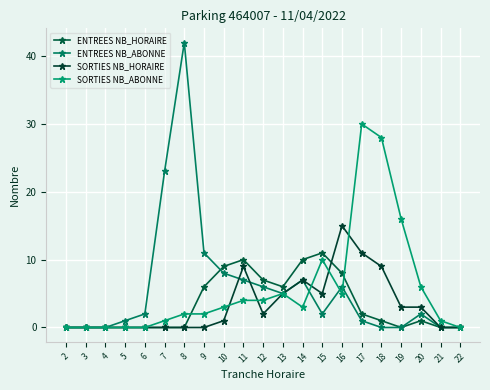

Reading right to left, what are all the values shown in this chart?

ENTREES NB_HORAIRE: 22=0	21=0	20=1	19=0	18=1	17=2	16=8	15=11	14=10	13=6	12=7	11=10	10=9	9=6	8=0	7=0	6=0	5=0	4=0	3=0	2=0
ENTREES NB_ABONNE: 22=0	21=0	20=2	19=0	18=0	17=1	16=6	15=2	14=7	13=5	12=6	11=7	10=8	9=11	8=42	7=23	6=2	5=1	4=0	3=0	2=0
SORTIES NB_HORAIRE: 22=0	21=0	20=3	19=3	18=9	17=11	16=15	15=5	14=7	13=5	12=2	11=9	10=1	9=0	8=0	7=0	6=0	5=0	4=0	3=0	2=0
SORTIES NB_ABONNE: 22=0	21=1	20=6	19=16	18=28	17=30	16=5	15=10	14=3	13=5	12=4	11=4	10=3	9=2	8=2	7=1	6=0	5=0	4=0	3=0	2=0